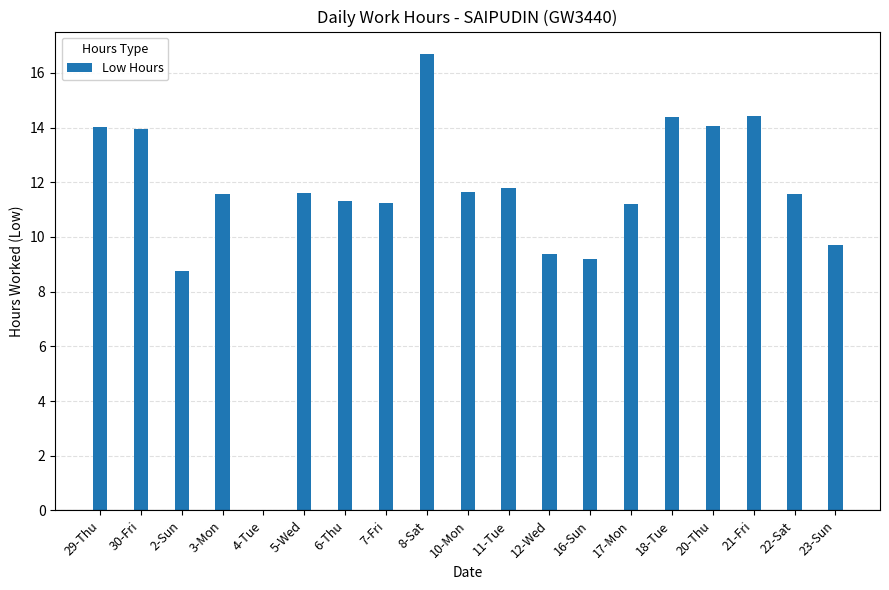

What is the greatest value displayed?

16.7